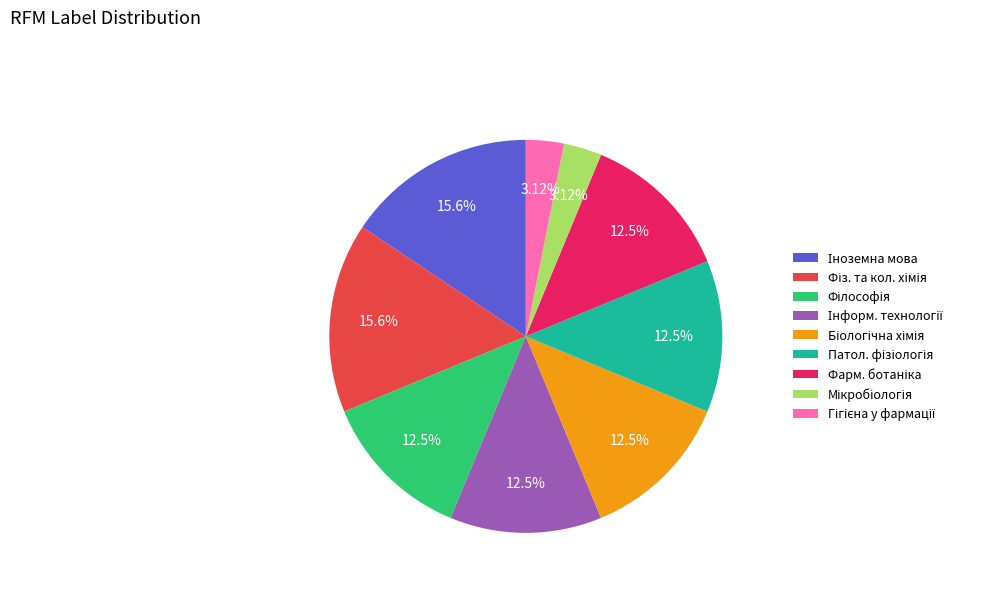

Is there a majority slice in this chart?

No